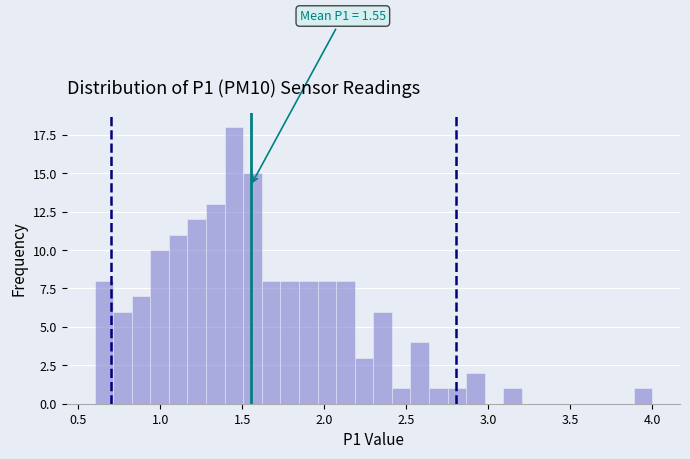

Around what value on the x-axis is the tallest bar? Give the approximate position of its centre, as read against the axis.

1.45